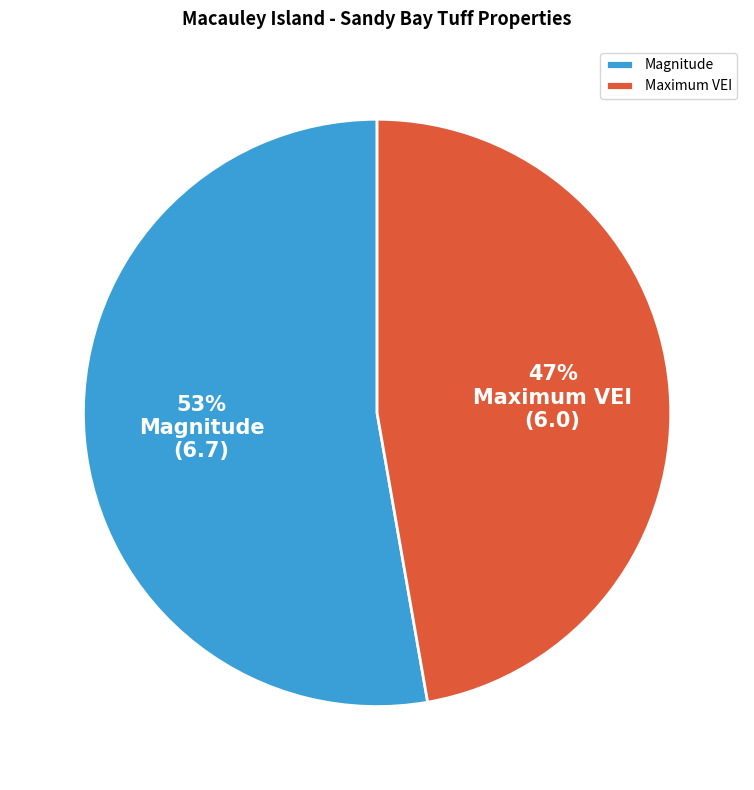

How many slices are in this pie chart?

2